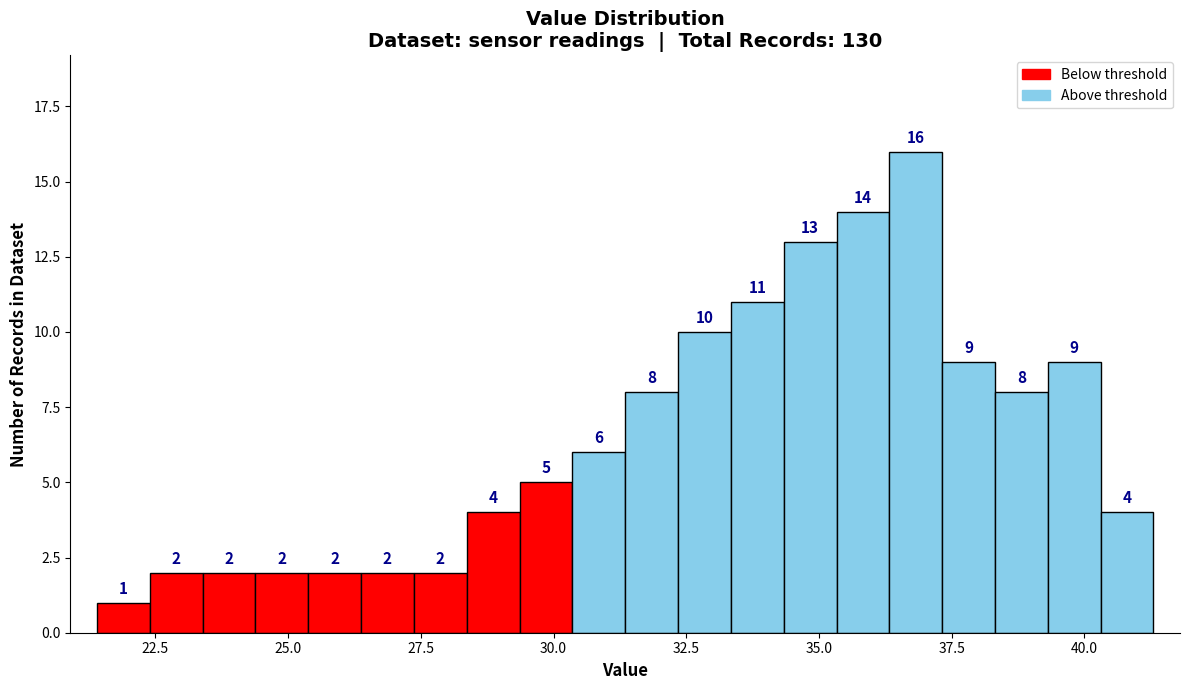

Read against the x-axis, roughly where is the centre of the tallest bar?

37.0